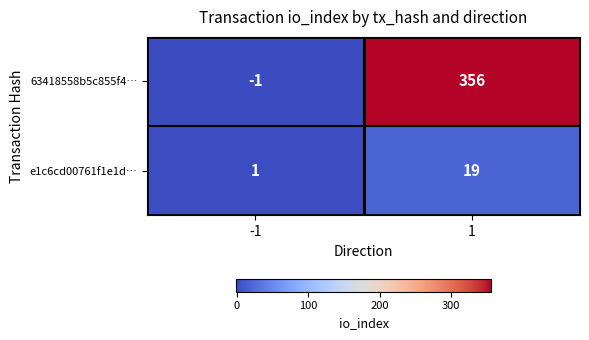

Rank the series by their average value, from highest to lowest.

63418558b5c855f4…, e1c6cd00761f1e1d…